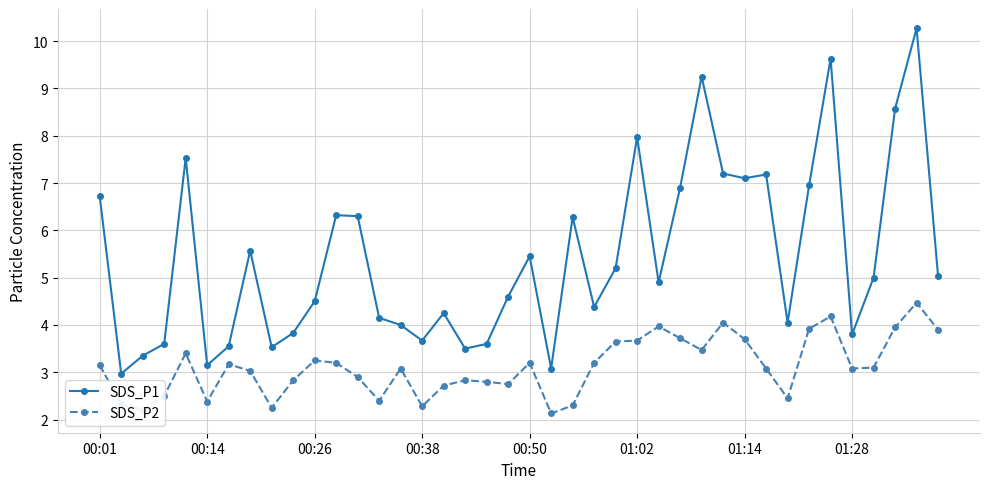

True or false: SDS_P2 and SDS_P1 intersect in this chart.

False